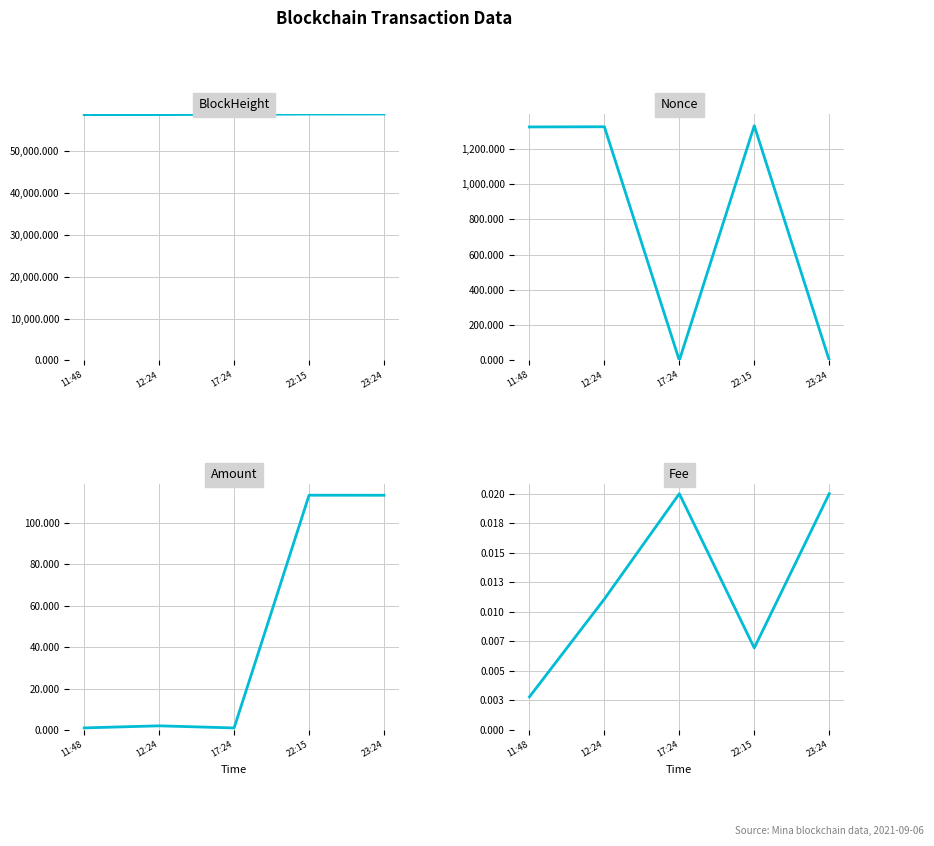

Which series has the largest total across all categories?

BlockHeight